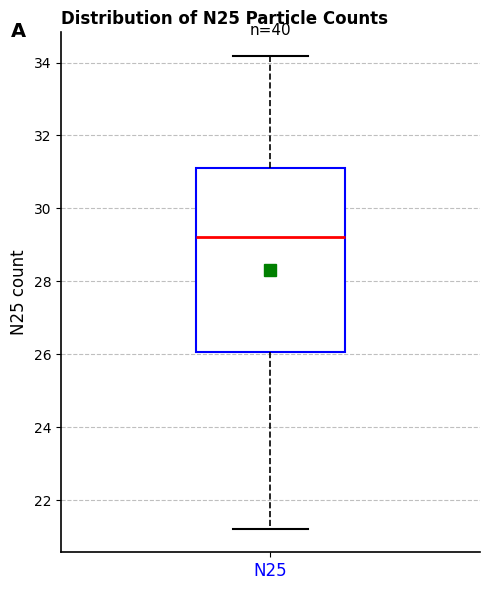

Where does the upper whisker of the box for N25 end on the y-axis? The values are not printed on the chart, so give them approximately, as read against the axis.

34.2